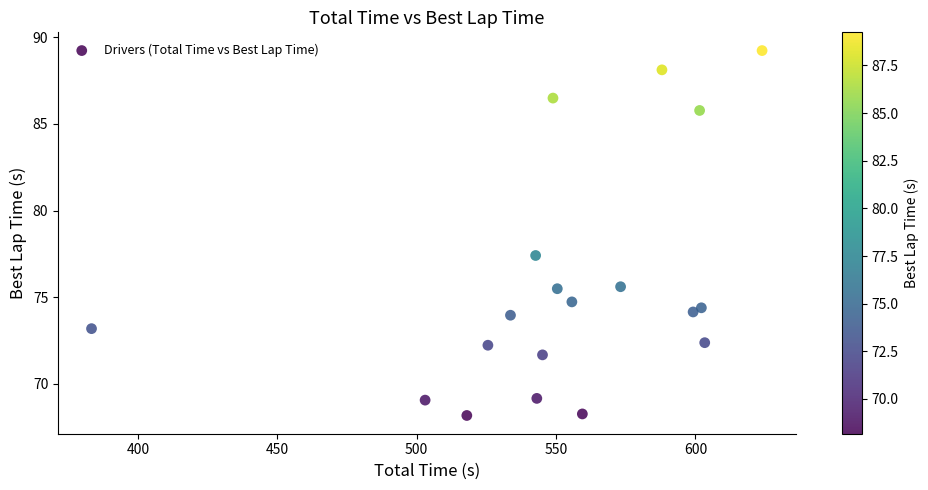

What Y value in the scatter plot is closest to 78?

77.4